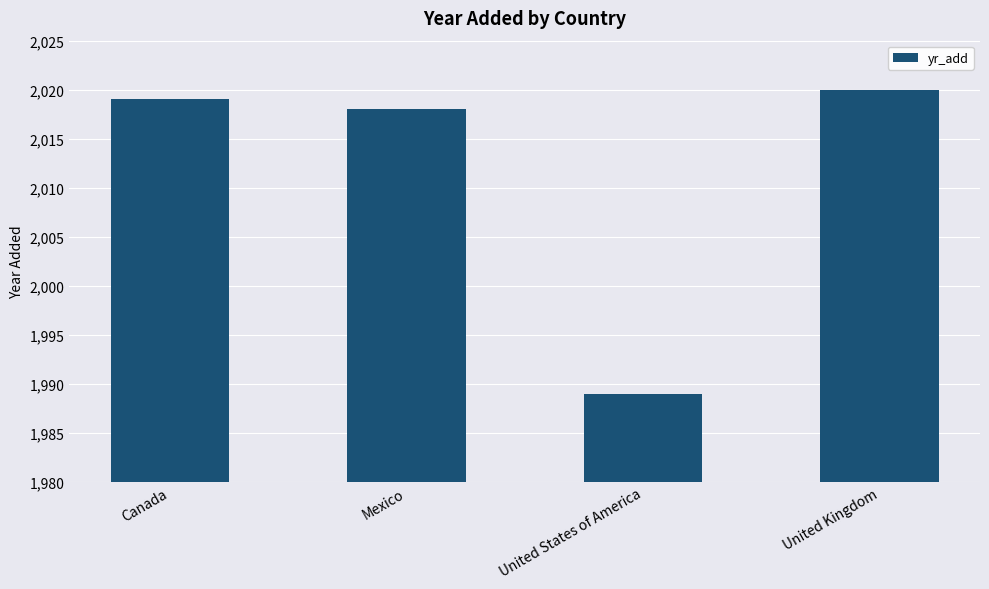

How many bars are there in total?

4